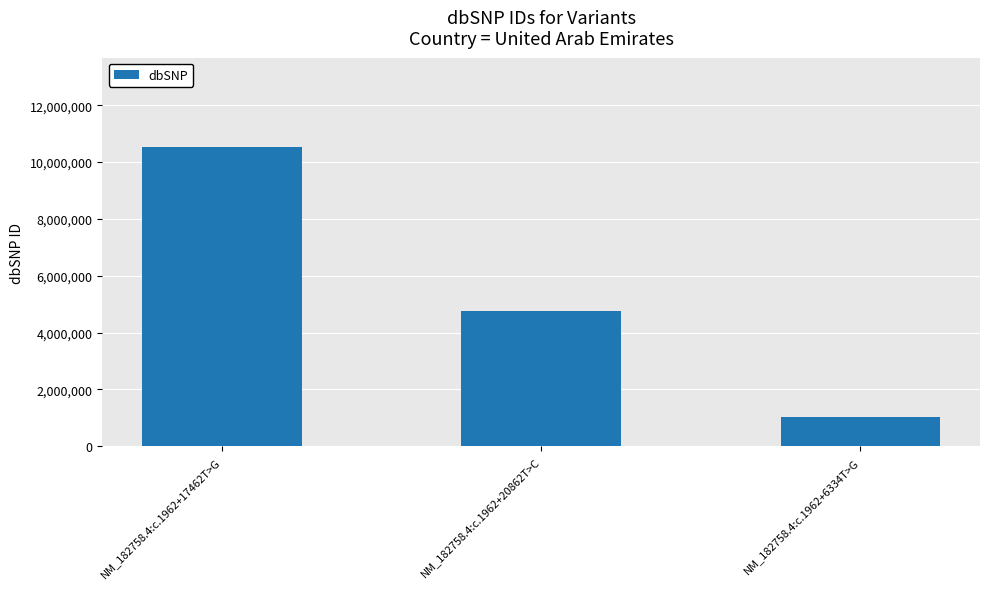

At which category does the chart reach its peak across all series?

NM_182758.4:c.1962+17462T>G